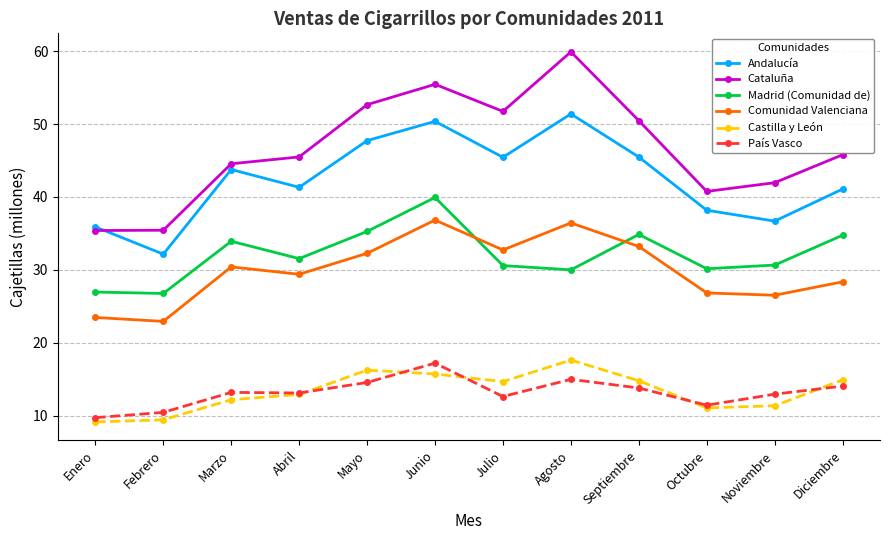

What value does the Cataluña series have at Julio?

51.7